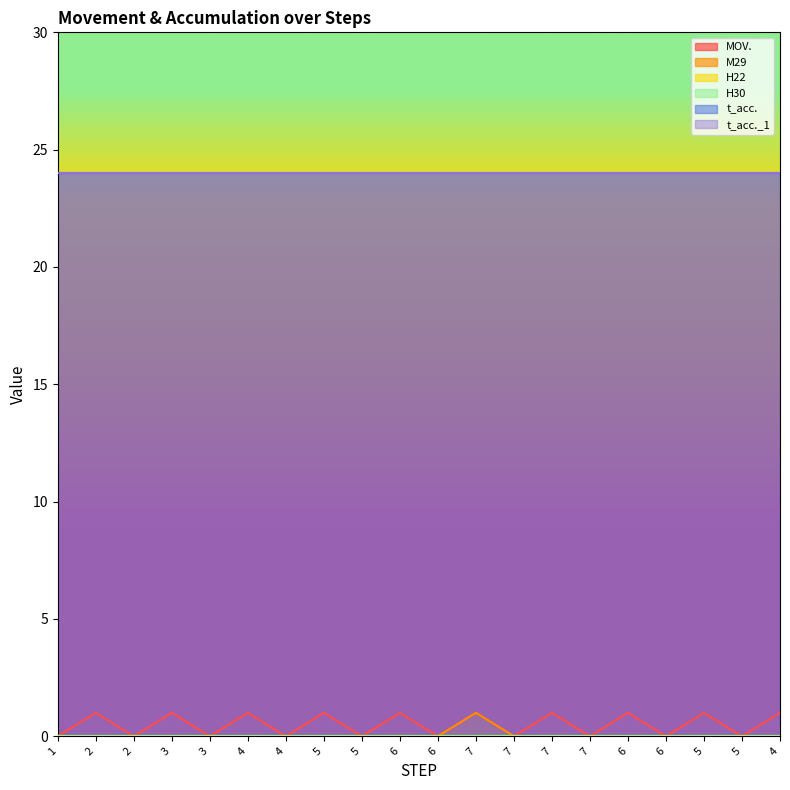

True or false: t_acc. has more than 0 interior local peaks.

False